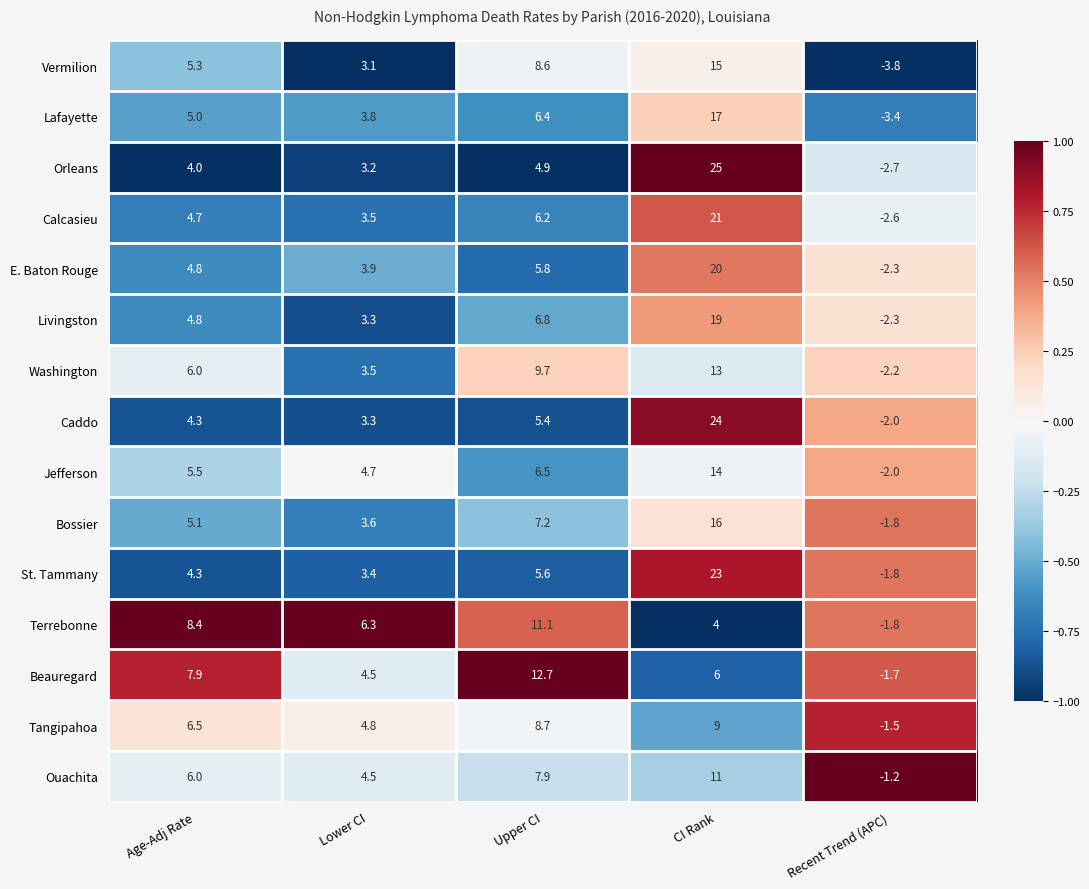

At which category is the sum across all series the highest?

CI Rank